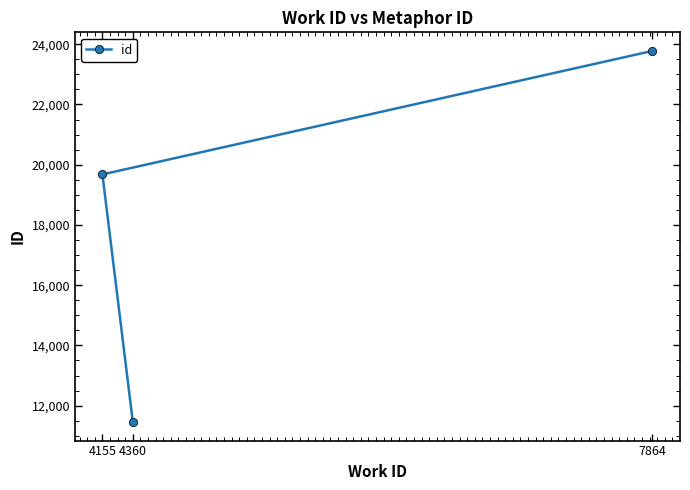

List the labels in order of value, largest first.

7864, 4155, 4360